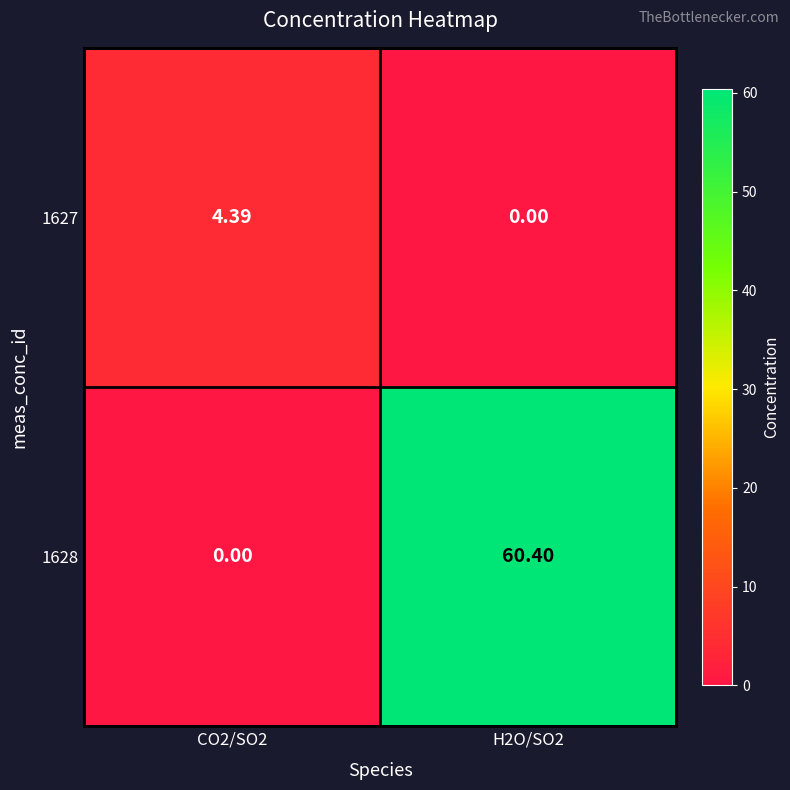

How many data points does each series have?

2